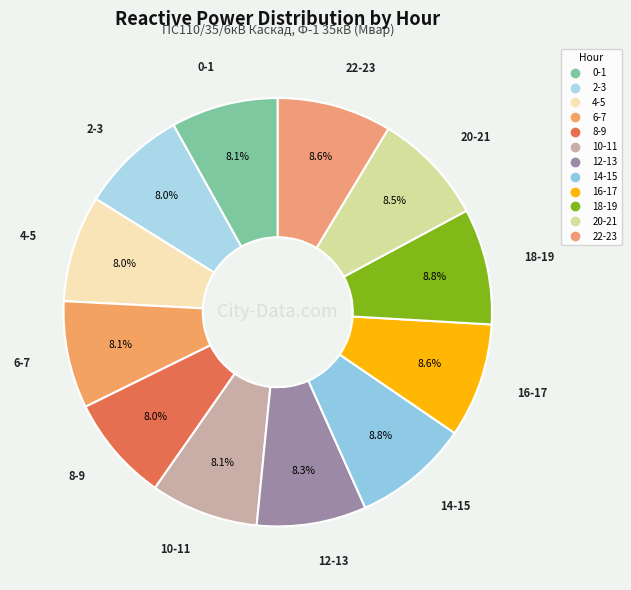

How many segments does this pie chart have?

12